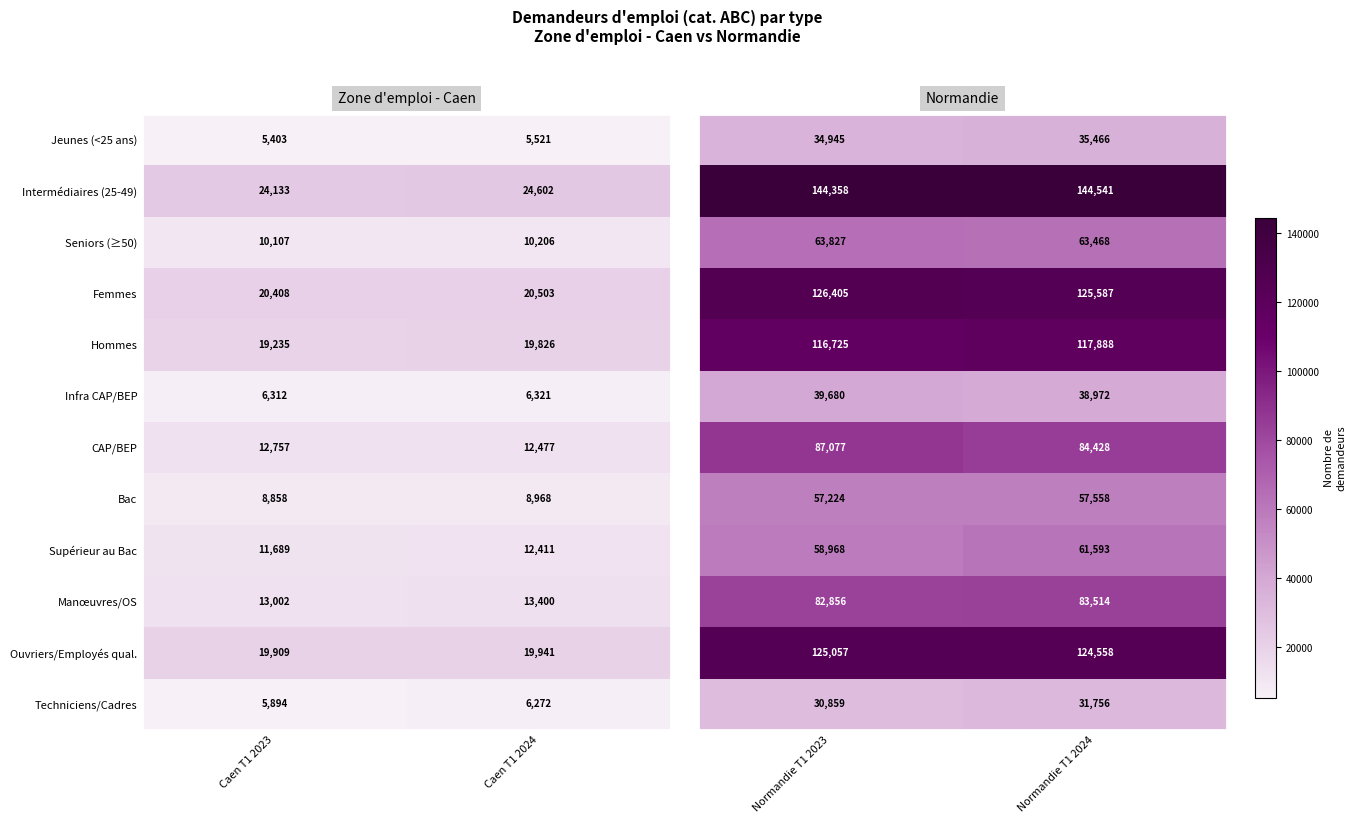

What is the greatest value displayed?

144541